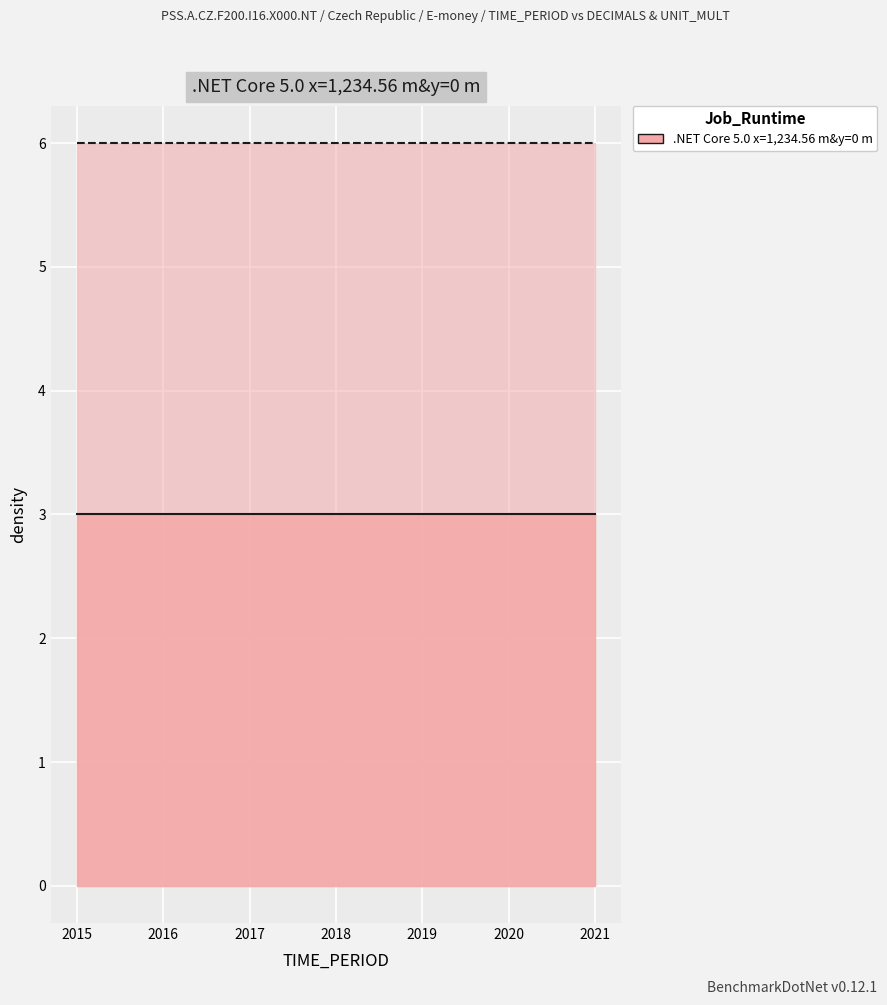

The value at 2017 is 526. True or false?

False